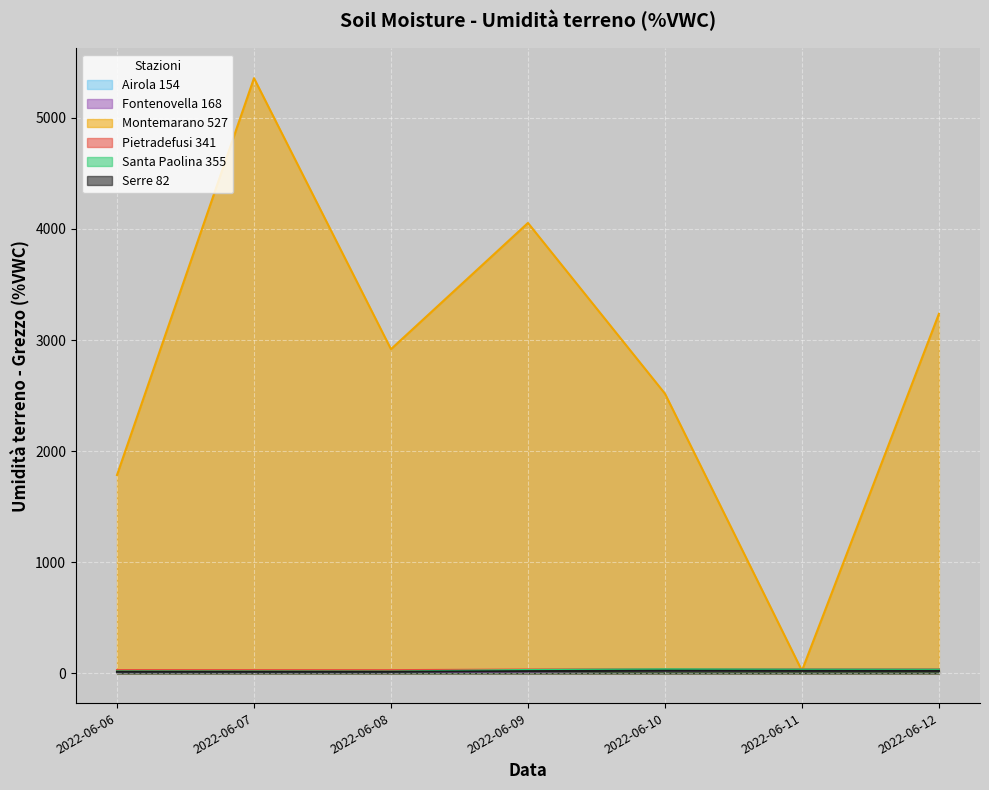

True or false: Airola 154 and Santa Paolina 355 cross at least once.

False